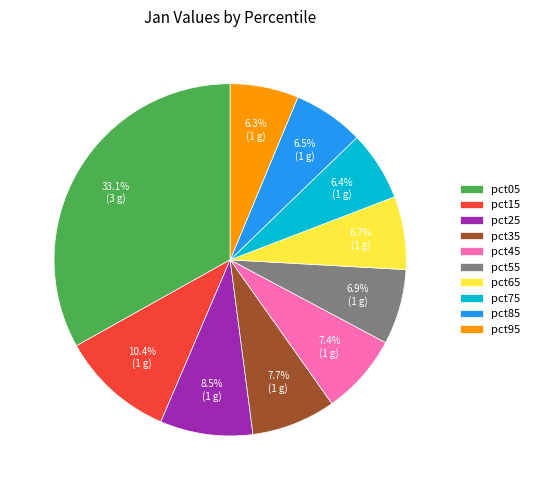

To the nearest percent, what is the difference between the pct55 and pct15 slice percentages?

4%